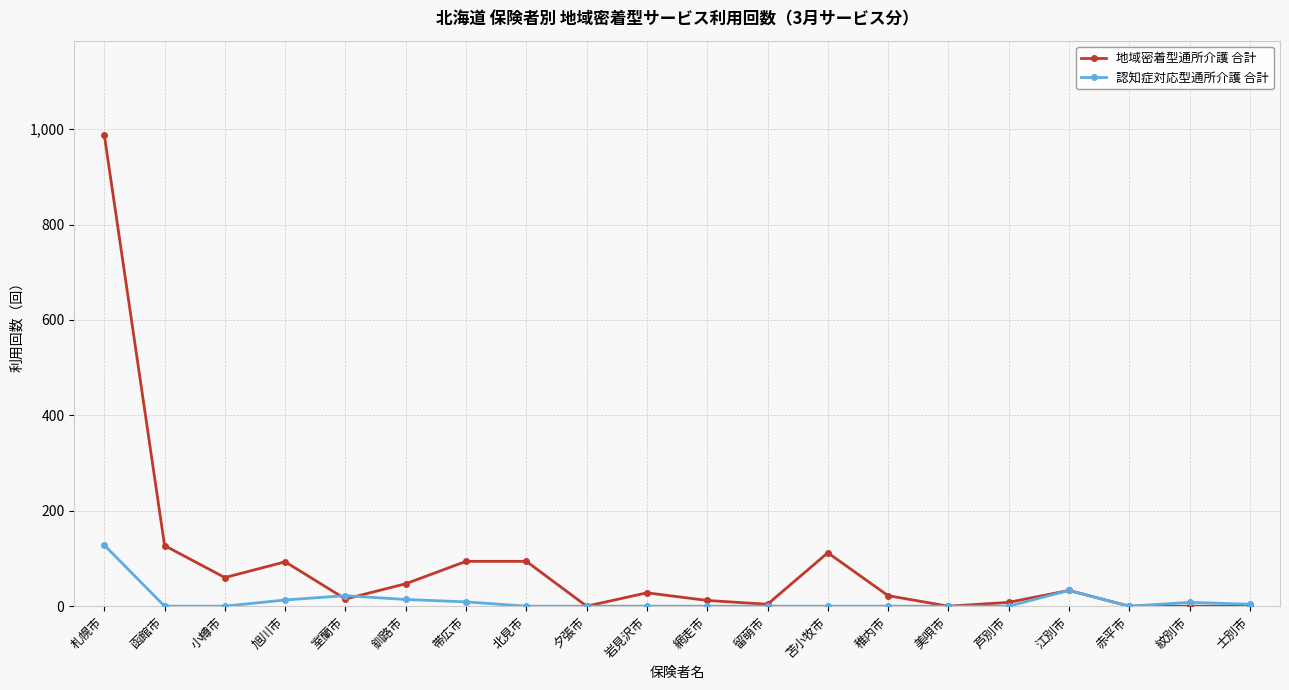

True or false: 認知症対応型通所介護 合計 has more than 1 interior local peaks.

True